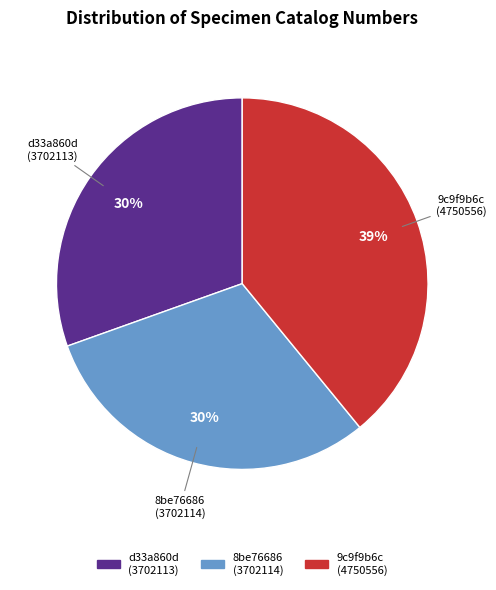

Is there any slice that represents more than half of the pie?

No